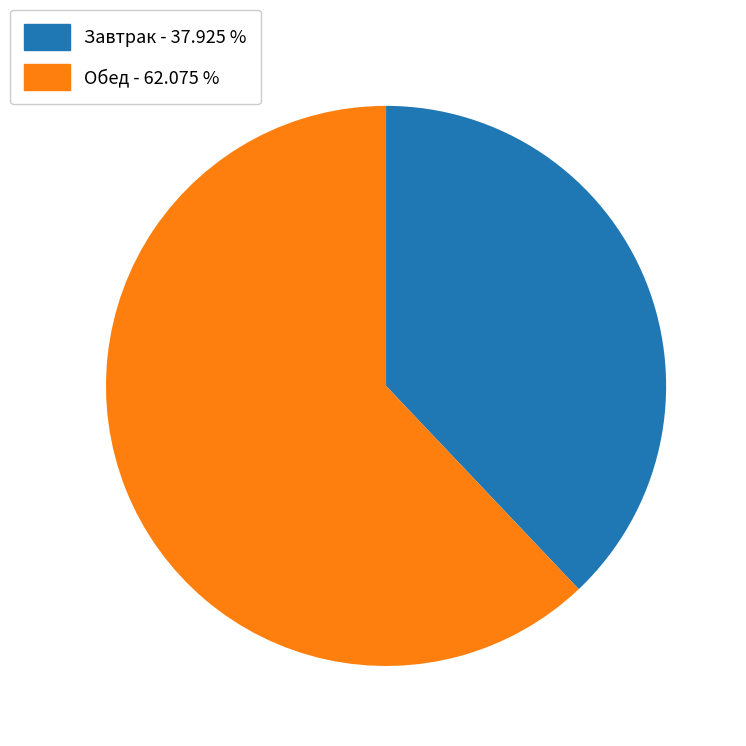

Rank the categories by value from lowest to highest.

Завтрак - 37.925 %, Обед - 62.075 %